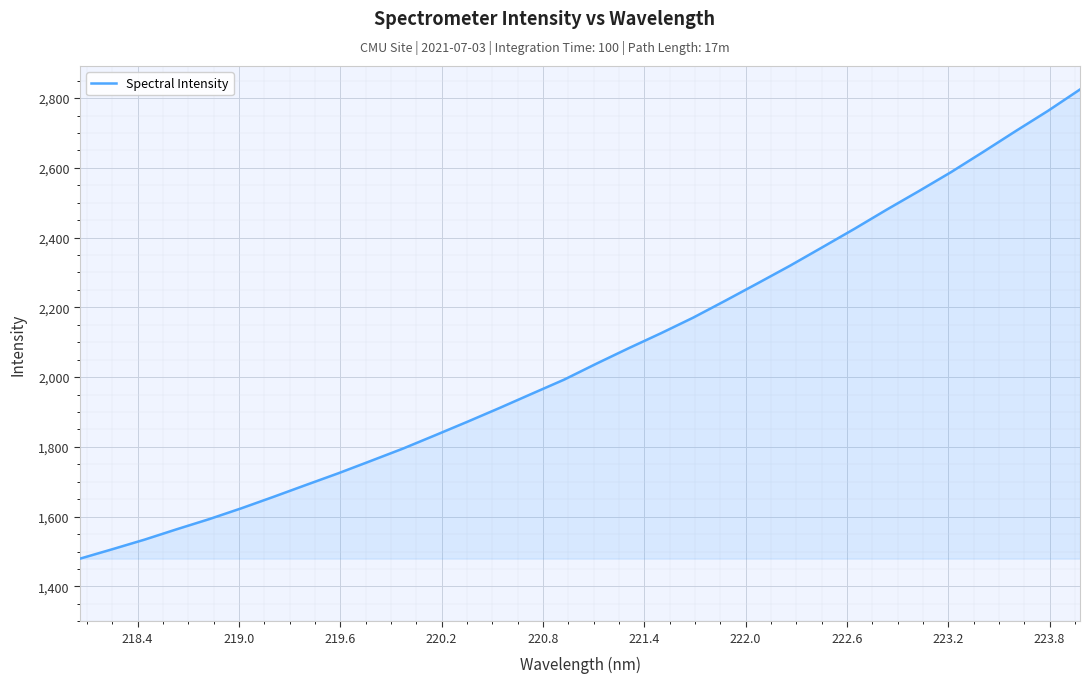

True or false: there are more than 1 points higher than both neighbors.

False